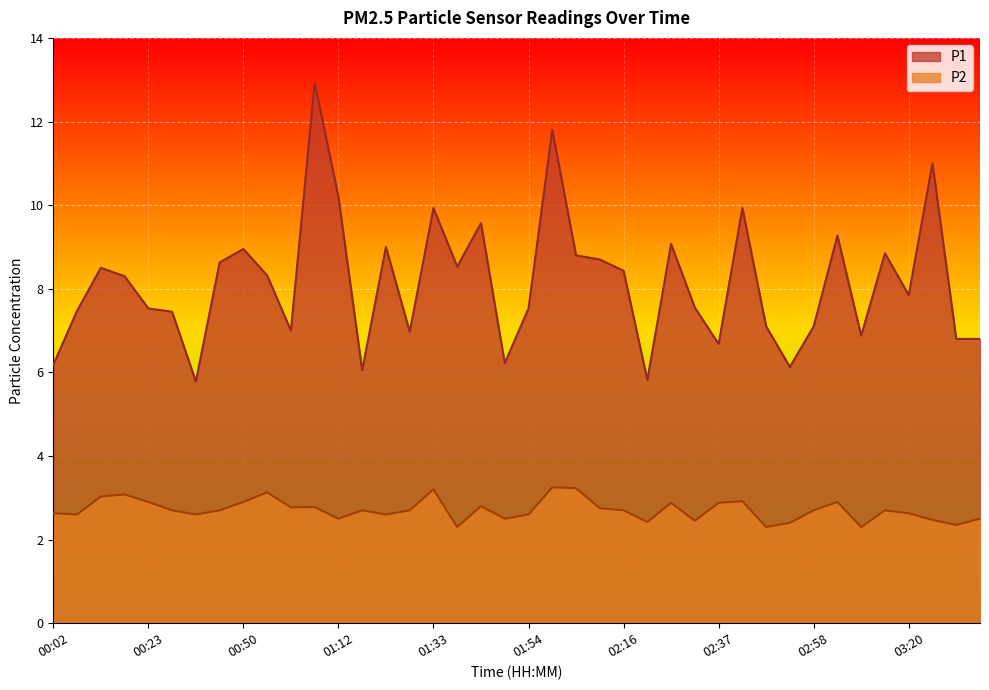

What are all the series names shown in the legend?

P1, P2